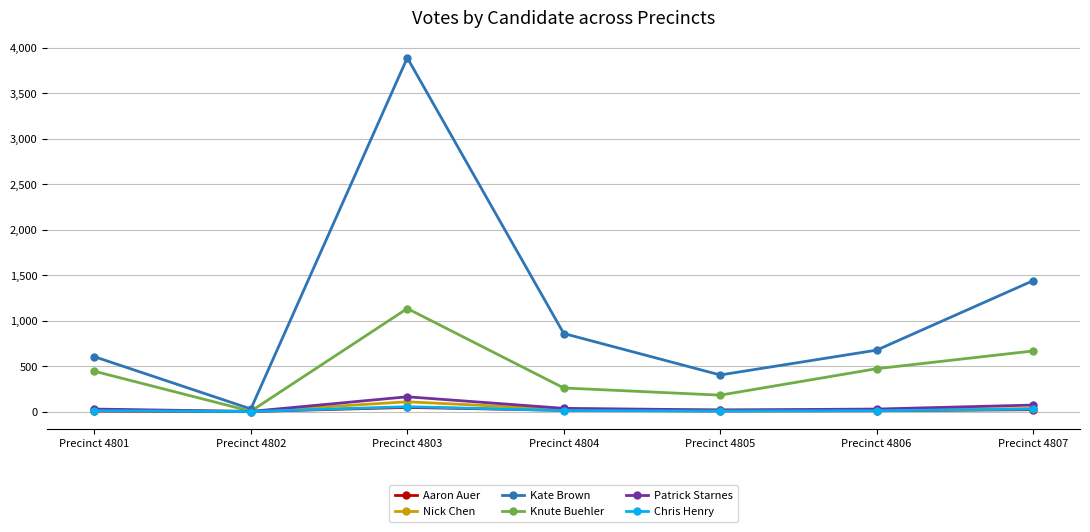

Is the value of Knute Buehler at Precinct 4801 greater than the value of Kate Brown at Precinct 4804?

No